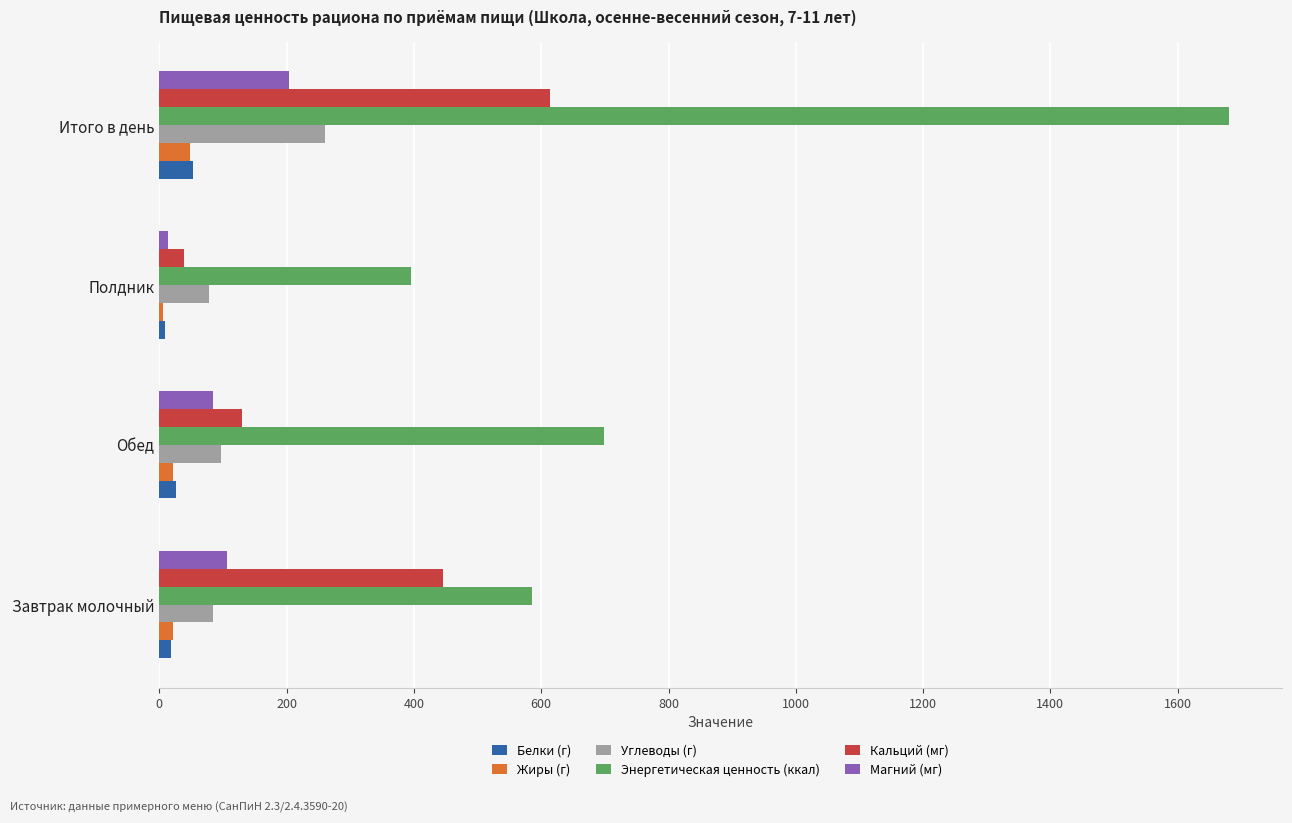

What is the highest value of the Магний (мг) series?

204.4